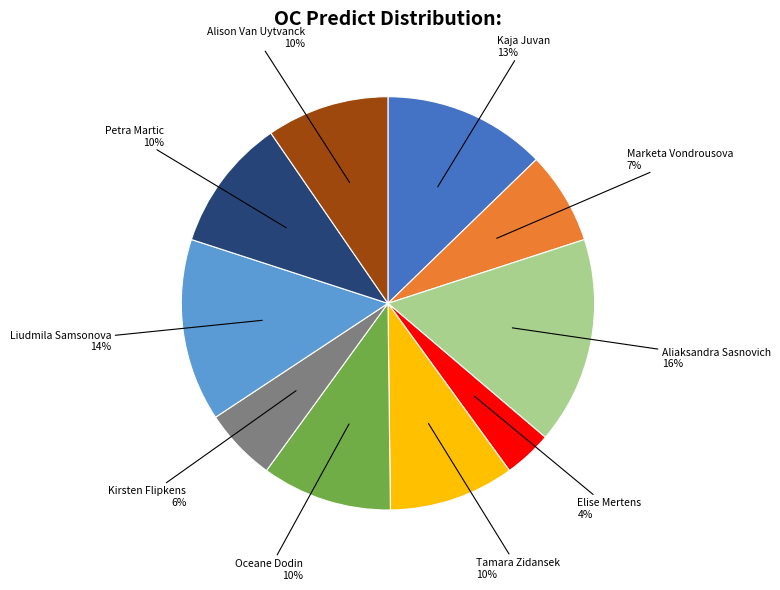

To the nearest percent, what is the average slice percentage?

10%